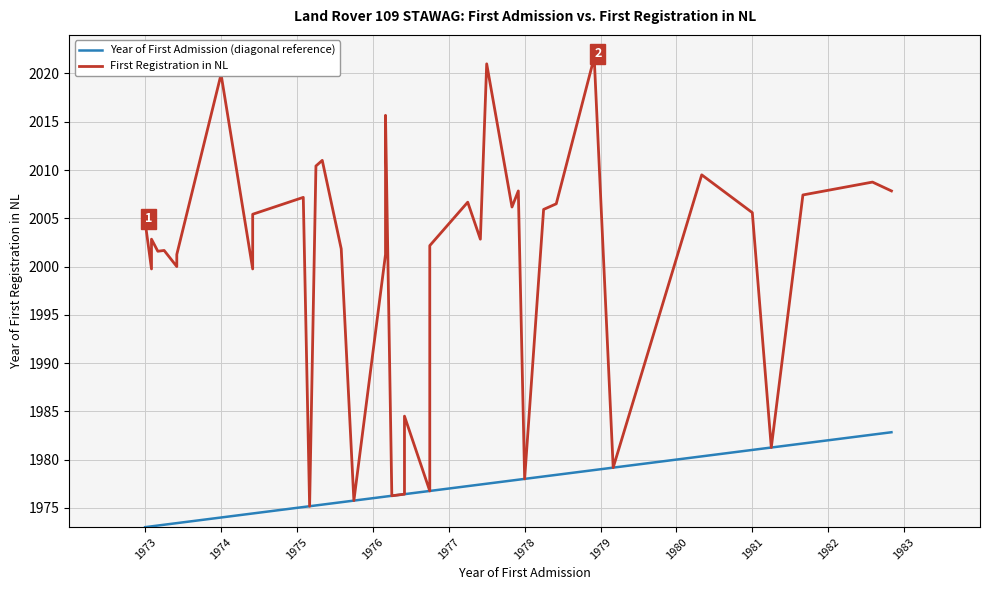

Reading left to right, transcribe all the data shown in this chart.

Year of First Admission (diagonal reference): 1973.0	1973.1	1973.1	1973.2	1973.2	1973.4	1973.4	1974.0	1974.4	1974.4	1975.1	1975.2	1975.2	1975.3	1975.6	1975.8	1976.2	1976.2	1976.2	1976.2	1976.4	1976.4	1976.8	1976.8	1977.2	1977.4	1977.5	1977.8	1977.9	1978.0	1978.2	1978.4	1978.9	1979.2	1980.3	1981.0	1981.2	1981.7	1982.6	1982.8
First Registration in NL: 2004.6	1999.8	2002.8	2001.6	2001.7	2000.0	2001.2	2019.9	1999.8	2005.4	2007.2	1975.2	2010.4	2011.0	2001.8	1975.8	2001.2	2008.4	2015.7	1976.2	1976.4	1984.5	1976.8	2002.2	2006.7	2002.8	2021.0	2006.2	2007.8	1978.0	2005.9	2006.5	2021.7	1979.2	2009.5	2005.6	1981.2	2007.4	2008.8	2007.8